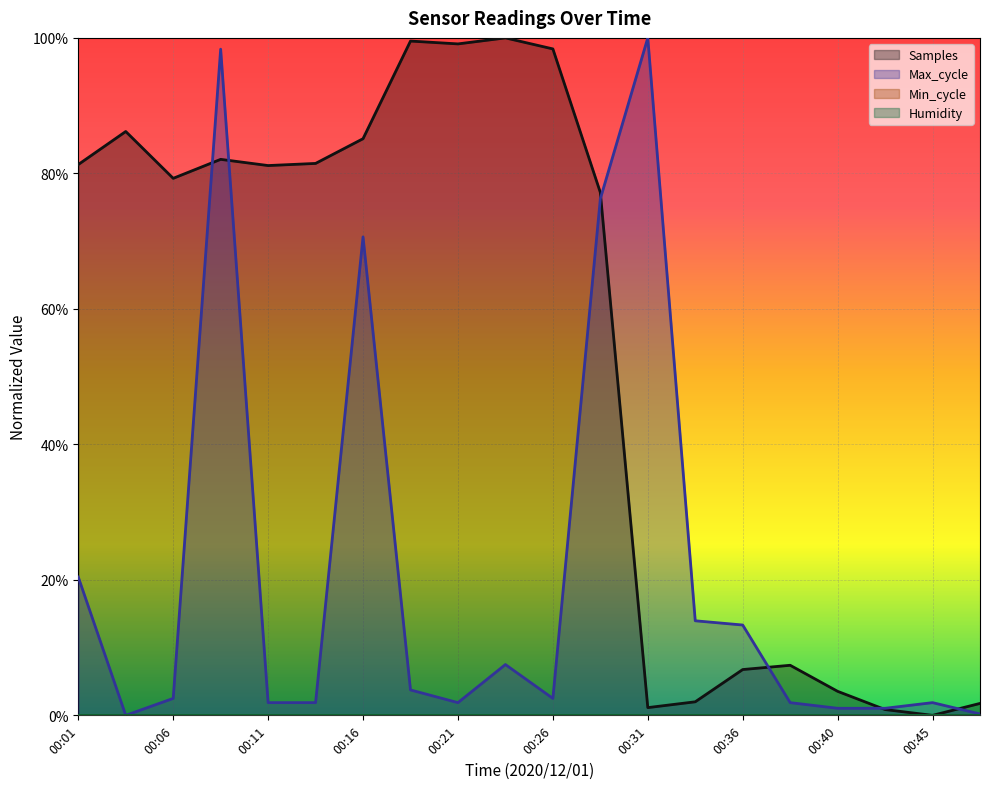

Reading left to right, transcribe all the data shown in this chart.

Samples: 00:01=0.8	00:04=0.9	00:06=0.8	00:09=0.8	00:11=0.8	00:14=0.8	00:16=0.9	00:18=1.0	00:21=1.0	00:23=1.0	00:26=1.0	00:28=0.8	00:31=0.0	00:33=0.0	00:36=0.1	00:38=0.1	00:40=0.0	00:43=0.0	00:45=0.0	00:48=0.0
Max_cycle: 00:01=0.2	00:04=0.0	00:06=0.0	00:09=1.0	00:11=0.0	00:14=0.0	00:16=0.7	00:18=0.0	00:21=0.0	00:23=0.1	00:26=0.0	00:28=0.8	00:31=1.0	00:33=0.1	00:36=0.1	00:38=0.0	00:40=0.0	00:43=0.0	00:45=0.0	00:48=0.0